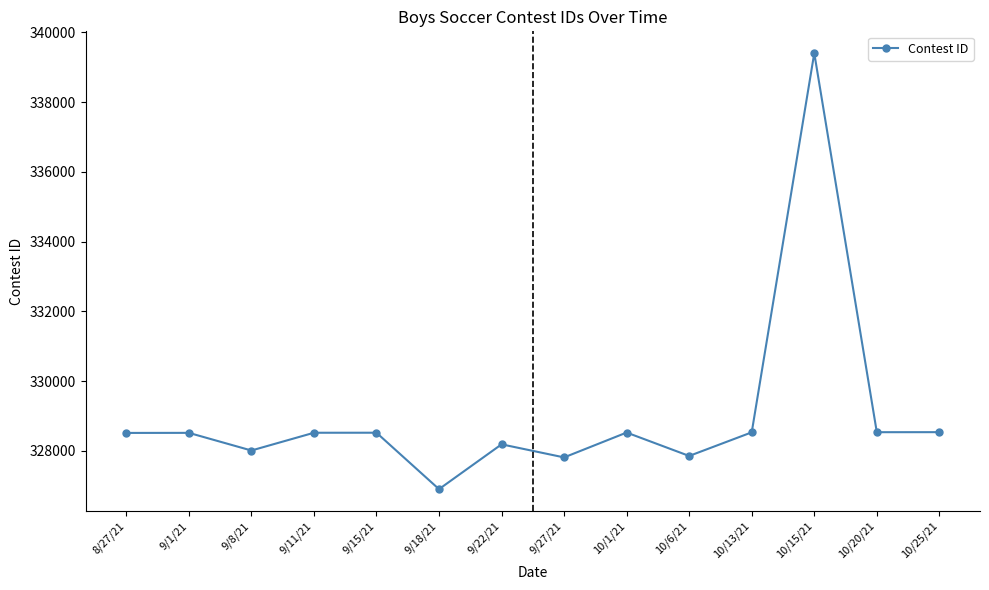

Does the chart have visible grid lines?

No